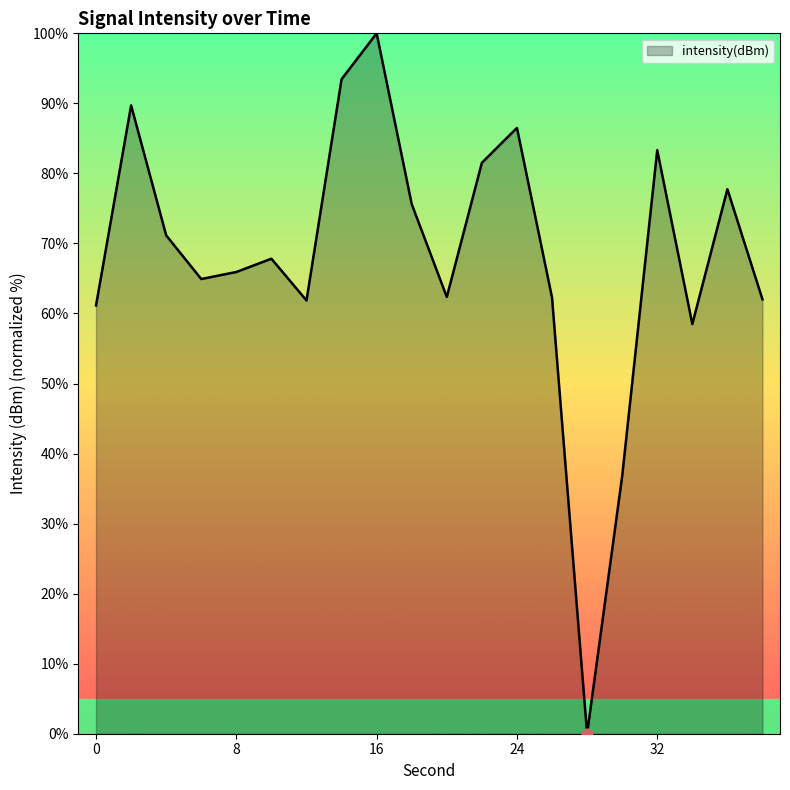

What is the difference between the maximum and minimum values?

100.0